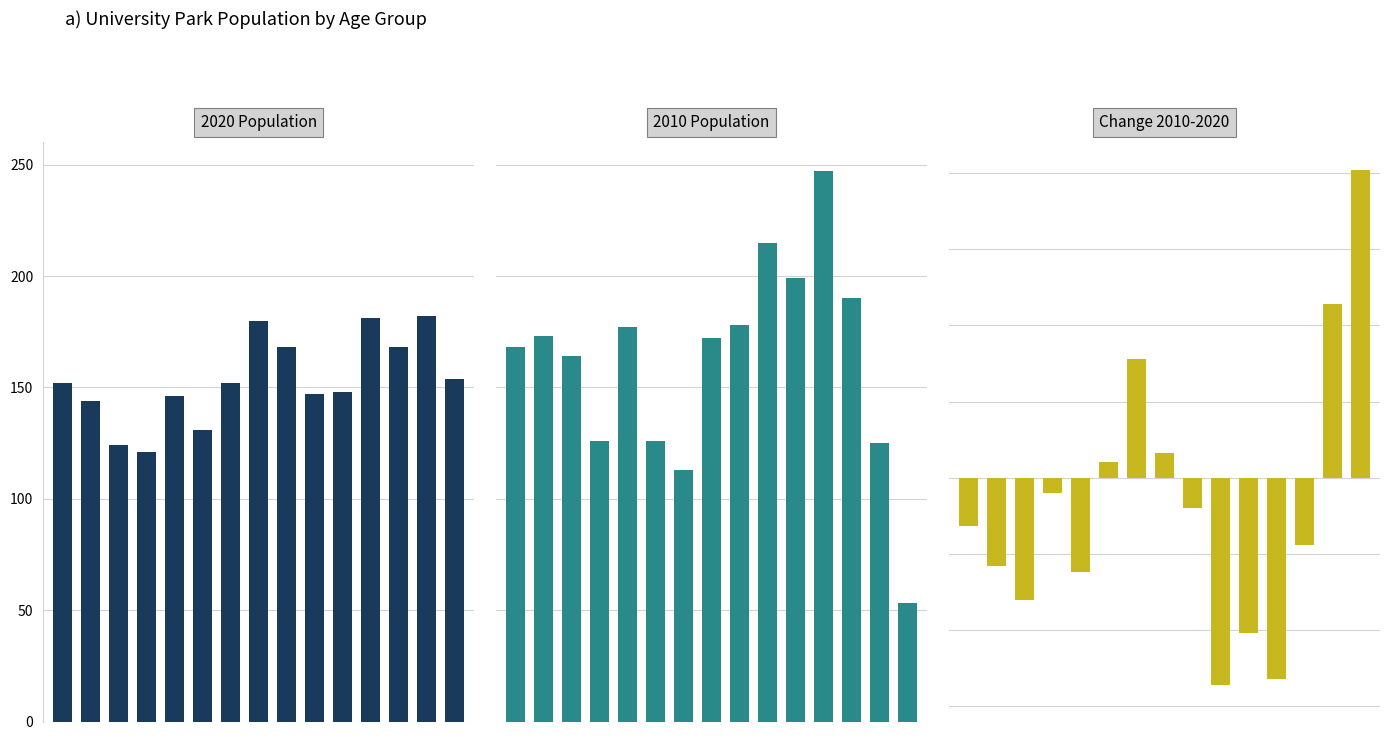

True or false: 2020 Population has a value of 121 at 3.

True